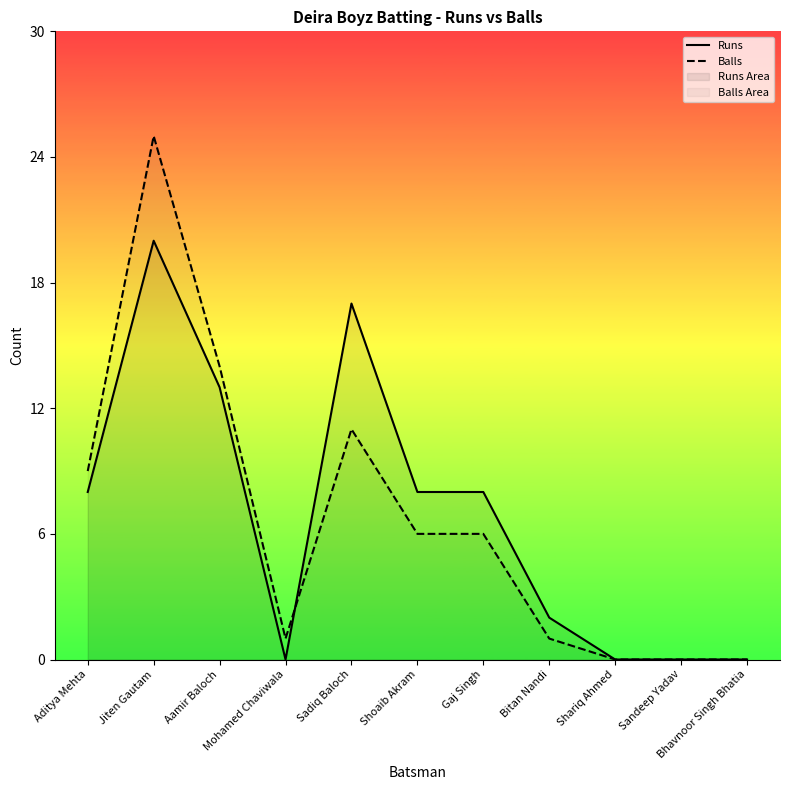

After their last crossing, which series has the higher values: Balls or Runs?

Runs